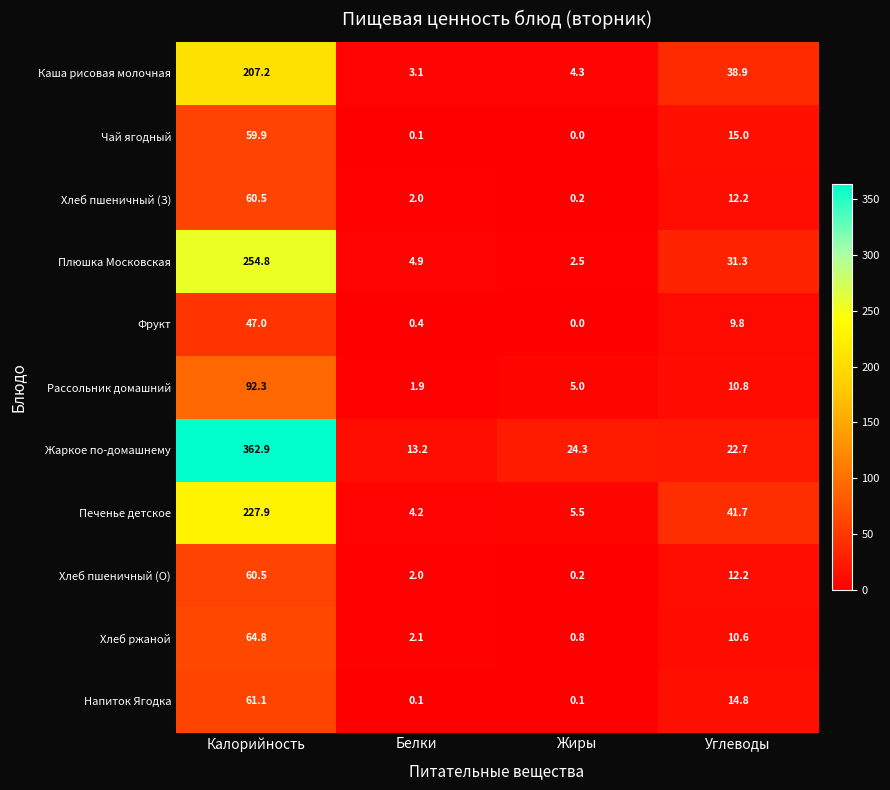

How many distinct data groups are displayed?

11